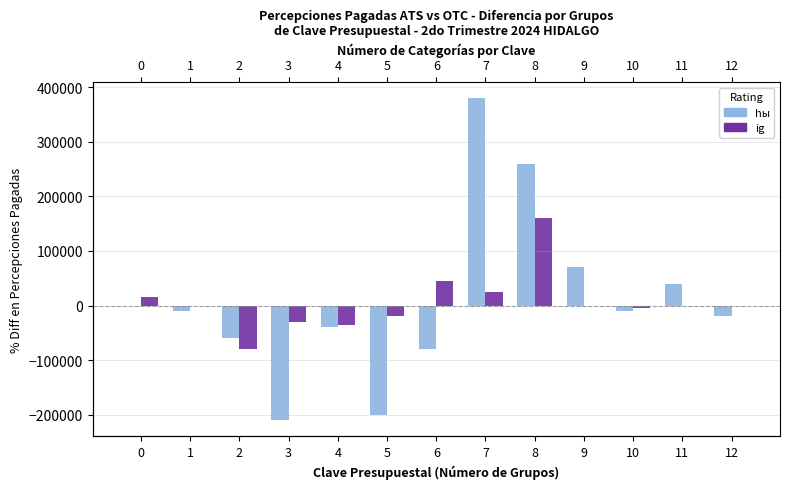

At which label is hы closest to 85000?

9